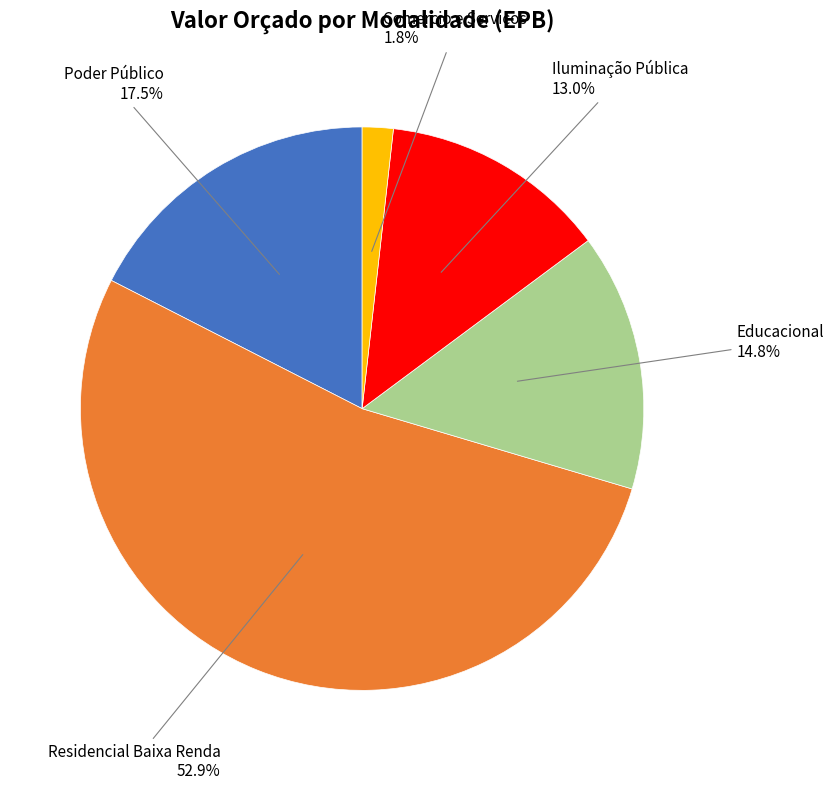

Which category has the smallest portion of the pie?

Comercio e Serviços